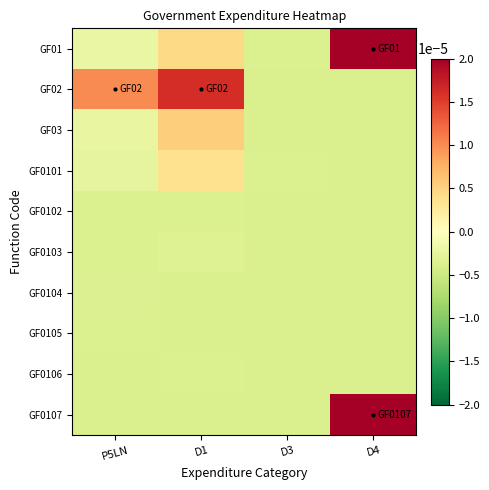

Count the number of categories in the chart.

4